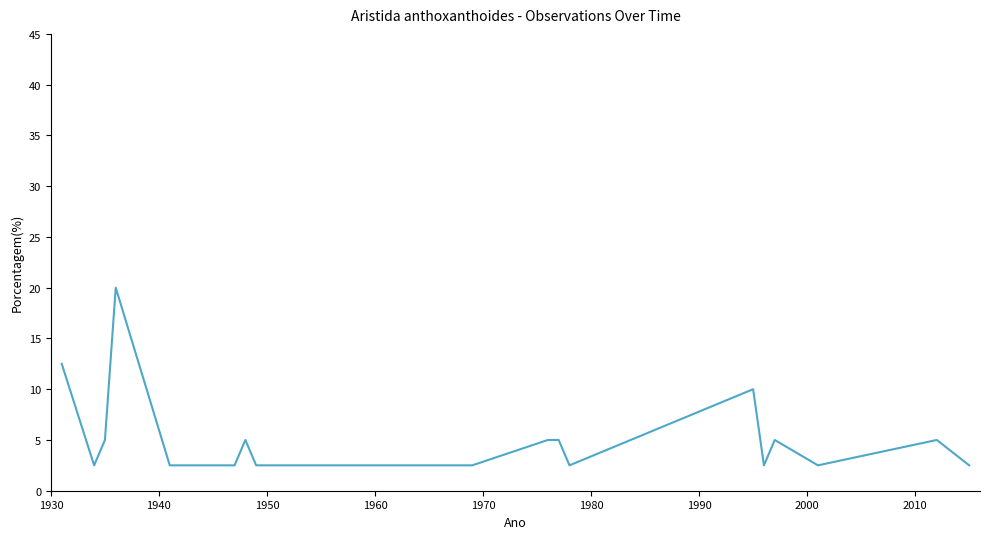

What is the smallest value displayed?

2.5